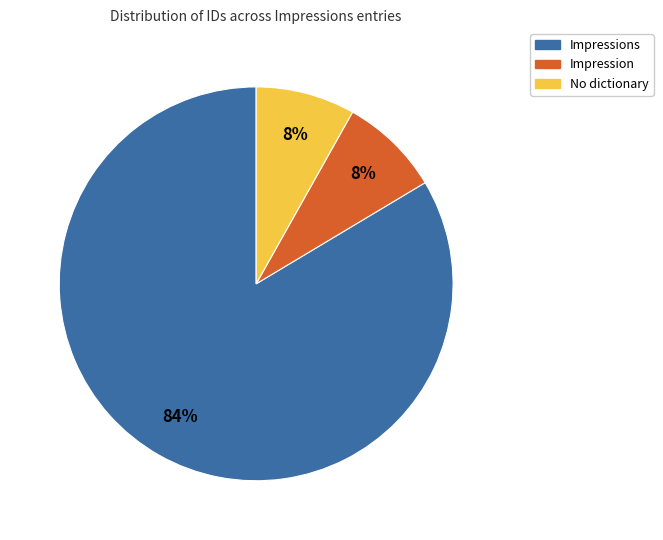

To the nearest percent, what is the average slice percentage?

33%